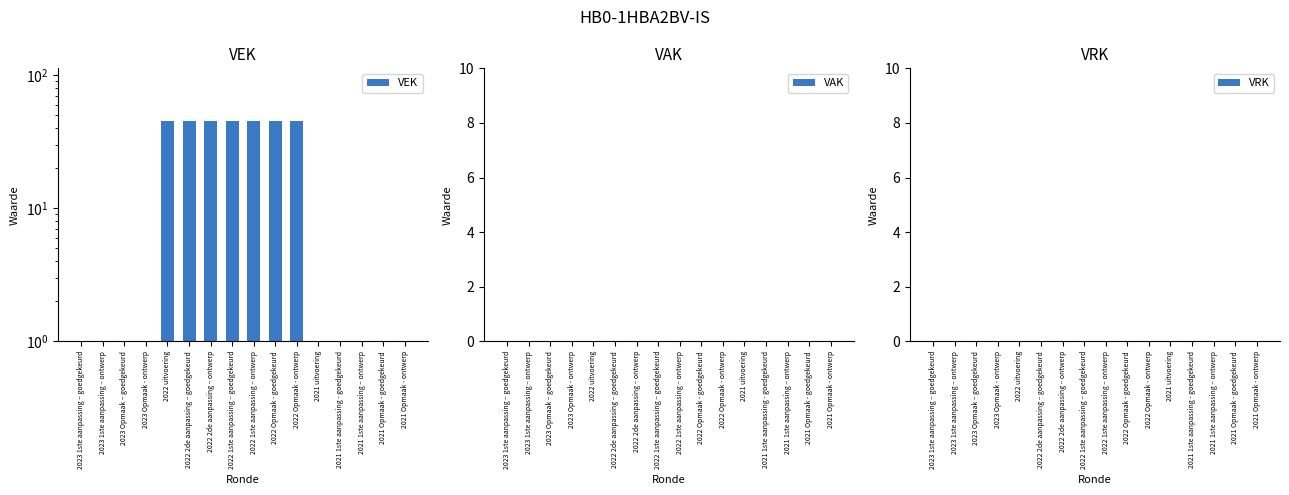

At which category is the sum across all series the highest?

2022 uitvoering